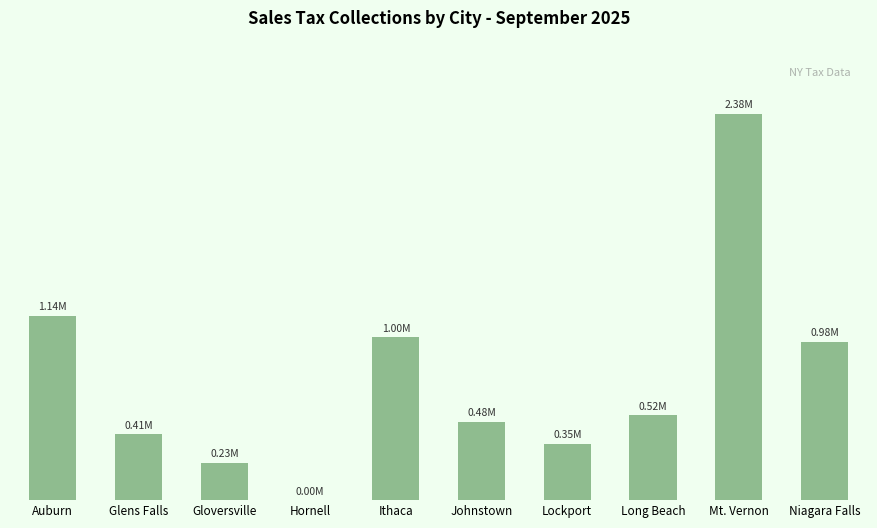

What is the sum of the values at Long Beach and Gloversville?

754314.2